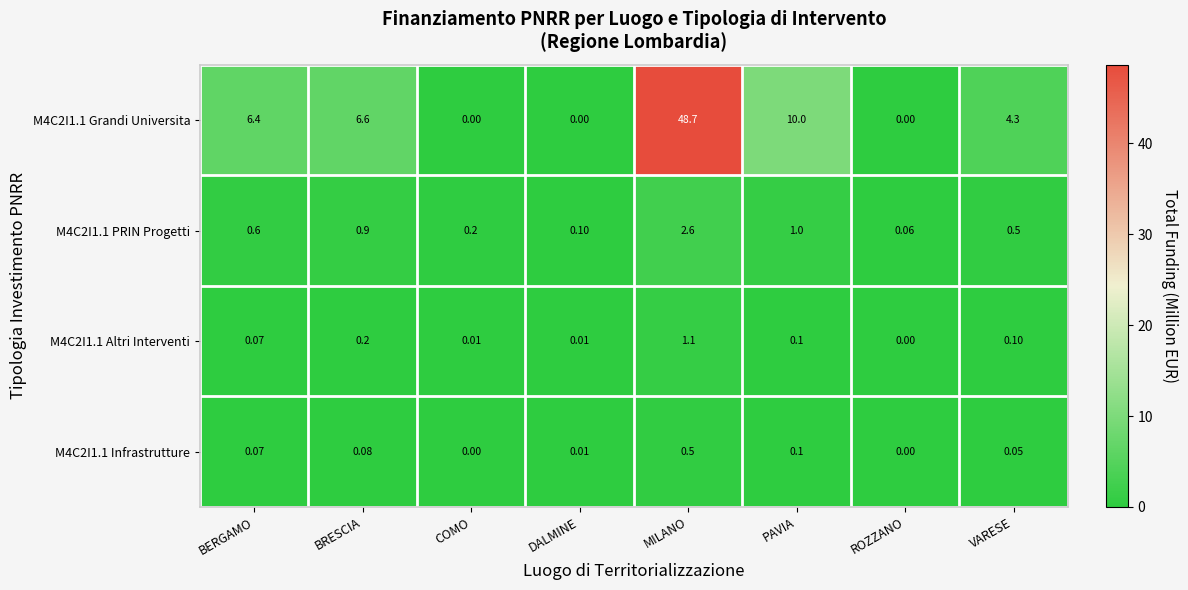

At which label is M4C2I1.1 PRIN Progetti closest to 1?

PAVIA